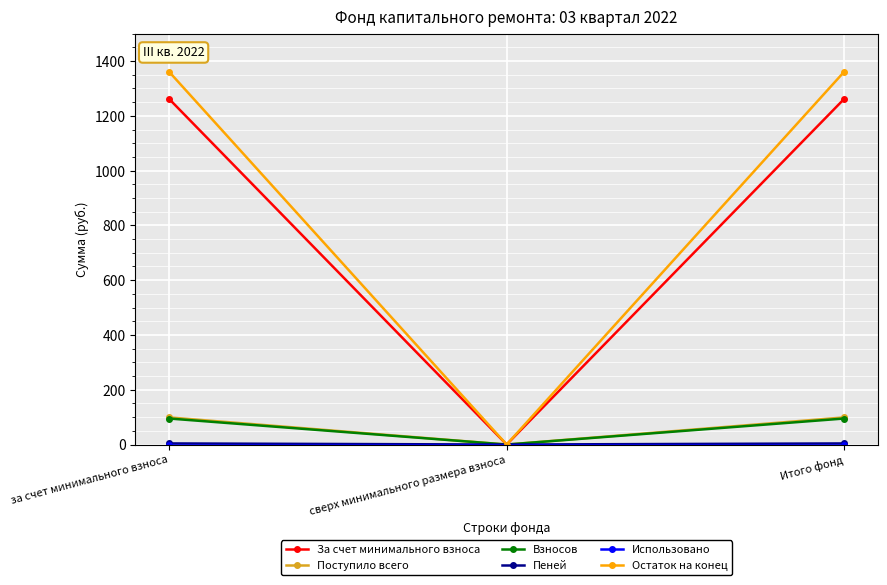

Between сверх минимального размера взноса and Итого фонд, which series saw the biggest shift?

Остаток на конец